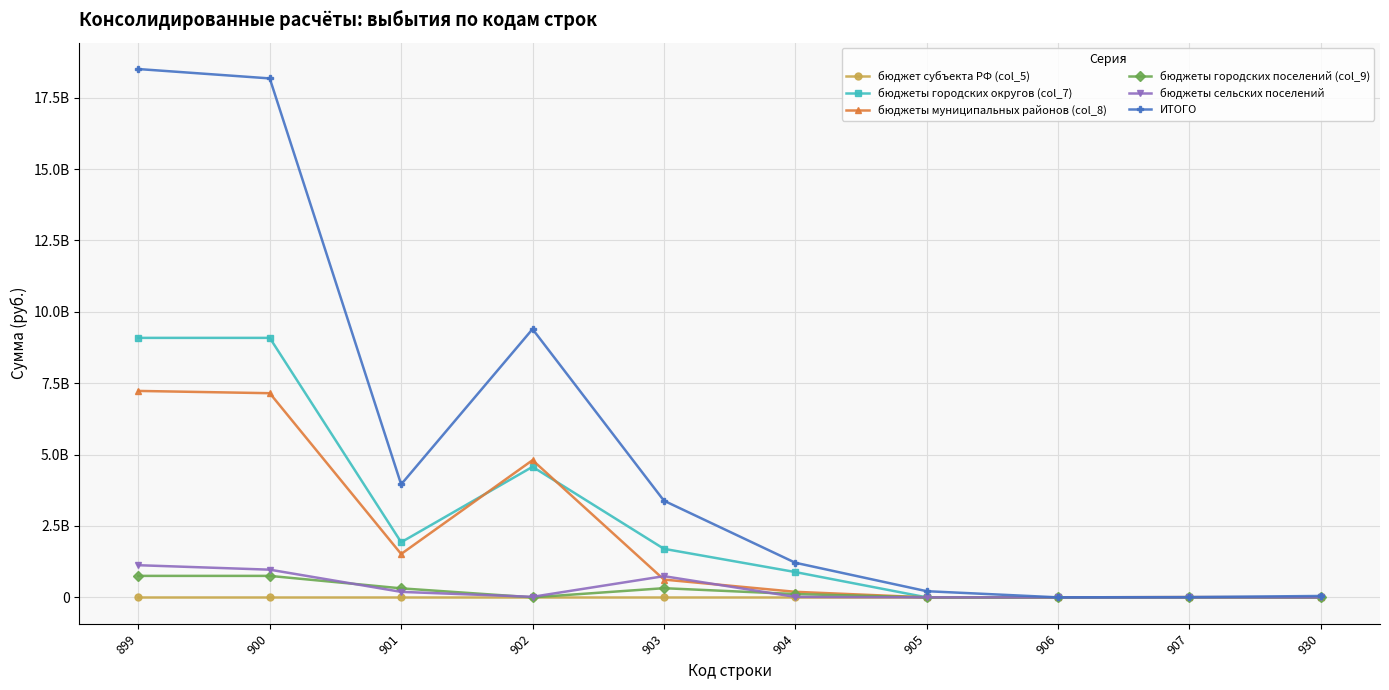

In бюджеты муниципальных районов (col_8), how many points are higher than both neighbors (excluding endpoints)?

2